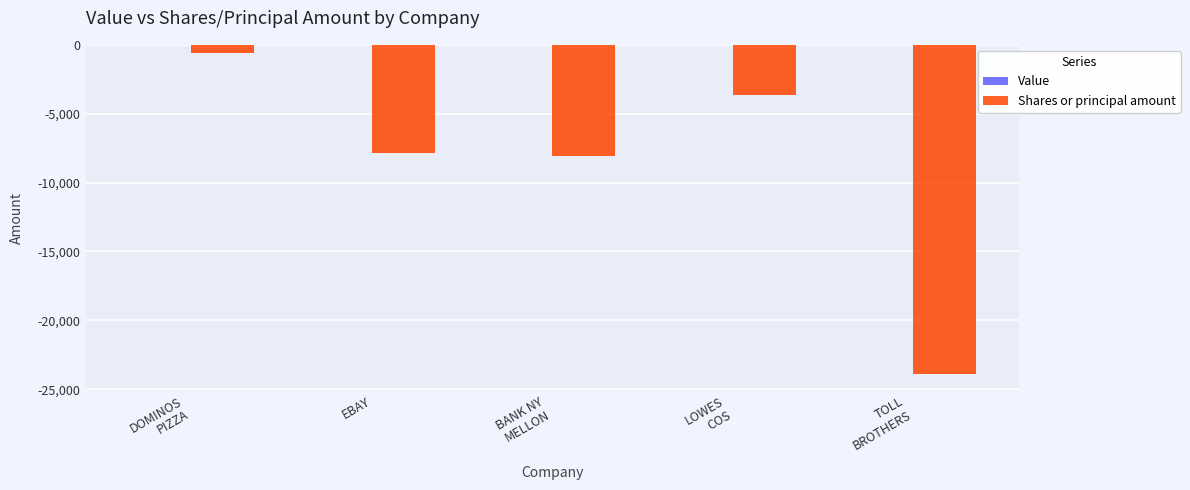

What is the greatest value displayed?

-591